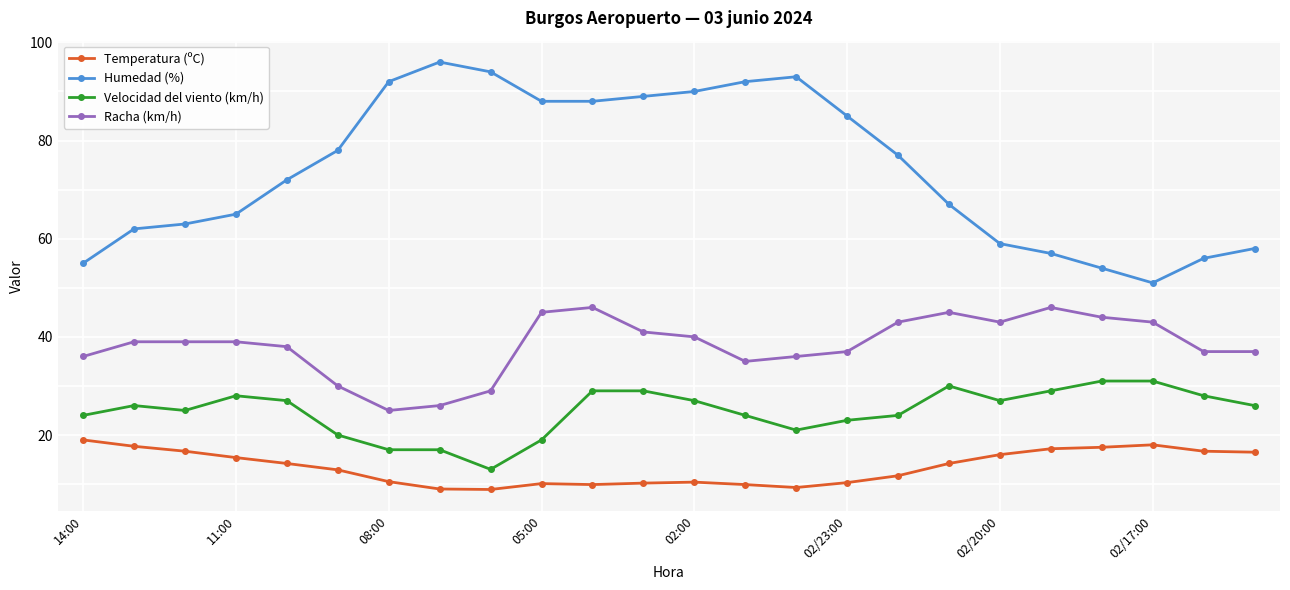

True or false: Racha (km/h) and Velocidad del viento (km/h) intersect in this chart.

False